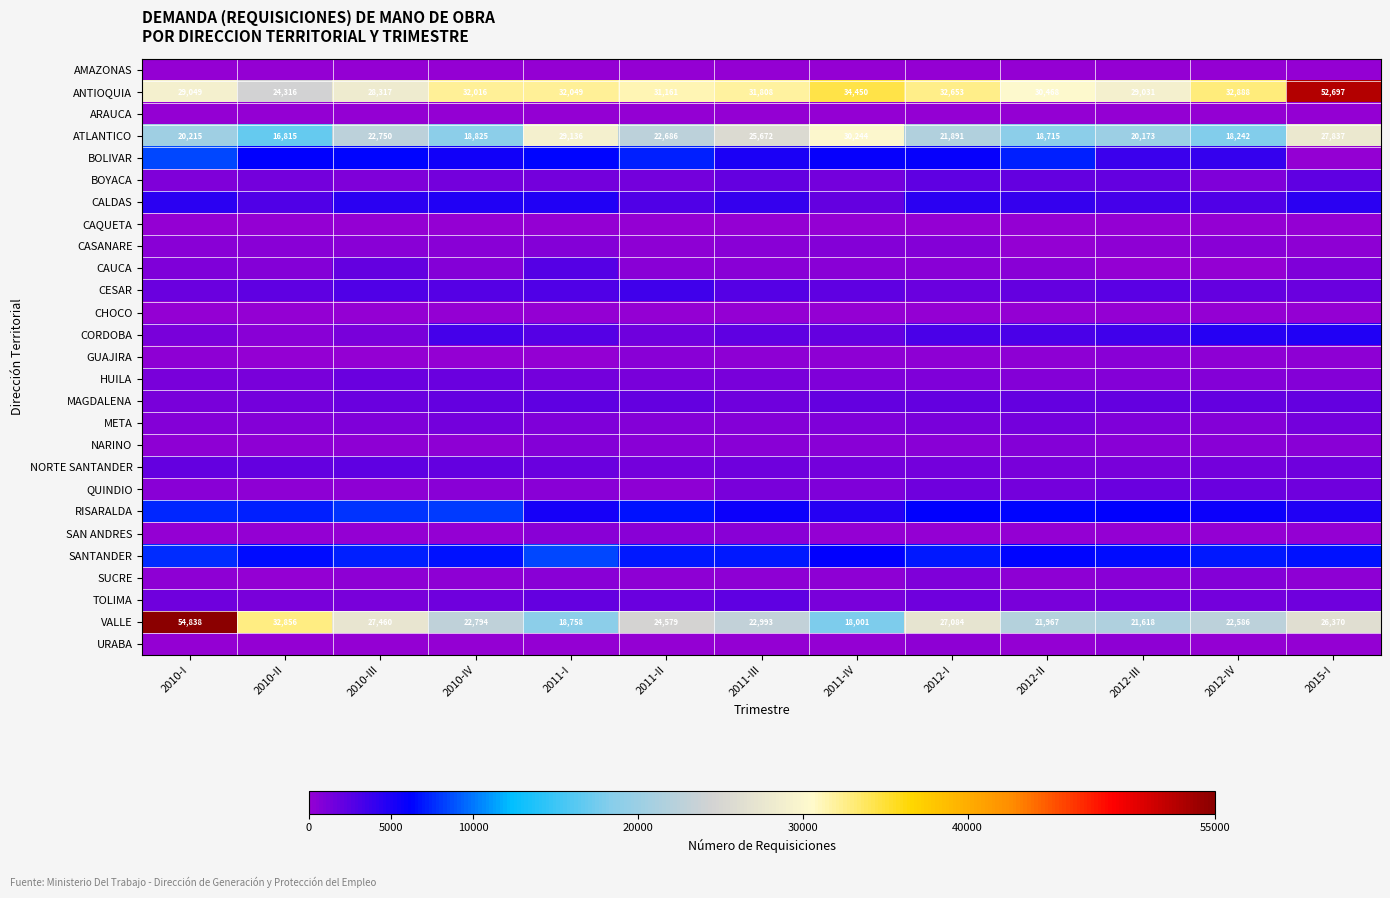

What is the difference between the second highest and second lowest values in the ATLANTICO series?

10894